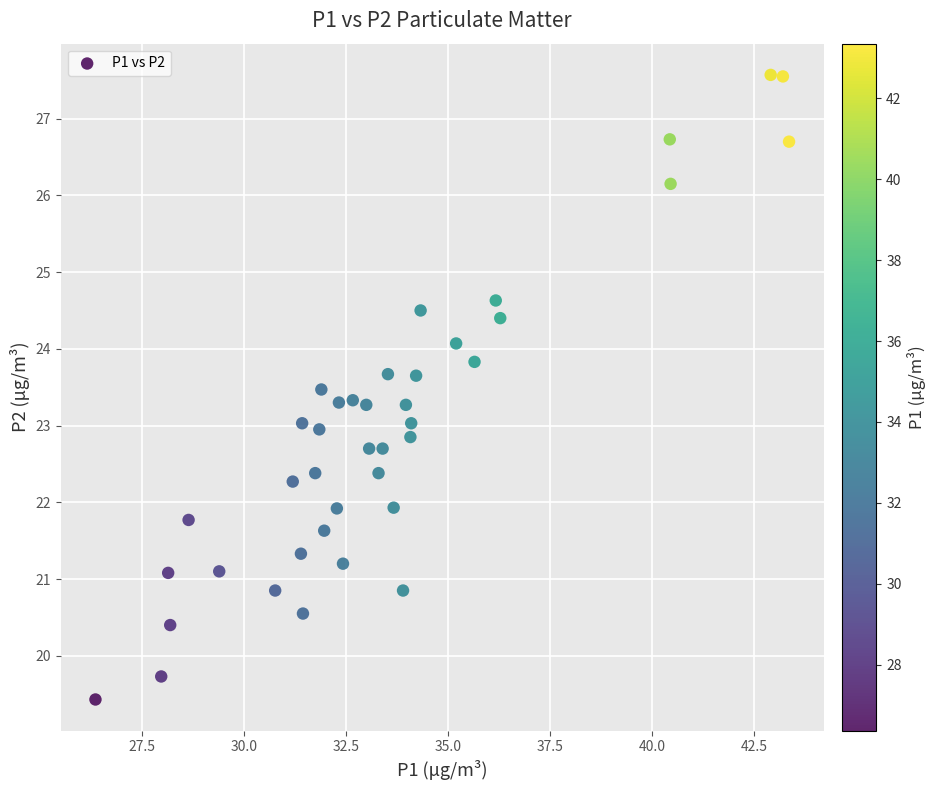

What is the range of Y values (max minus min)?

8.1